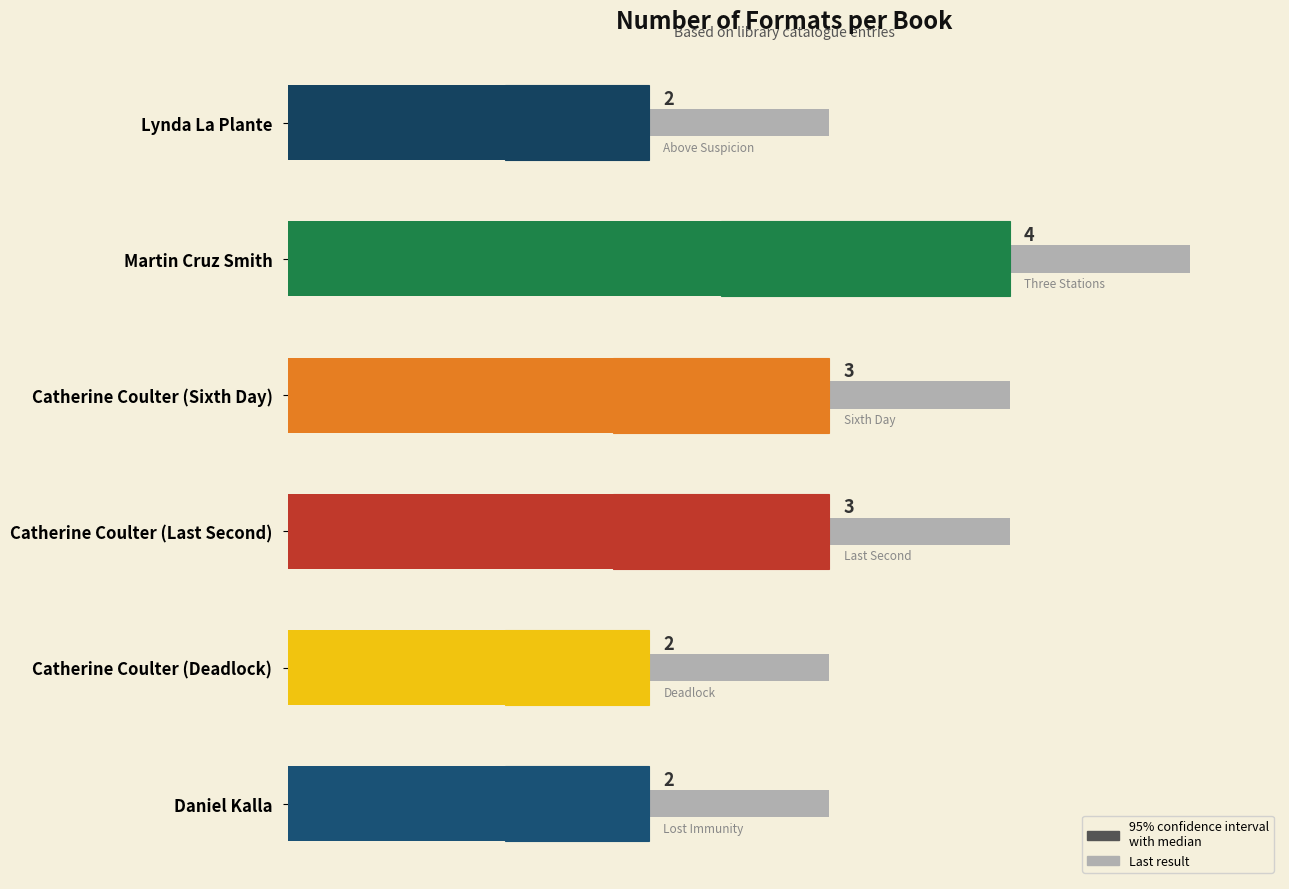

How many data points in Last result are above 4?

1